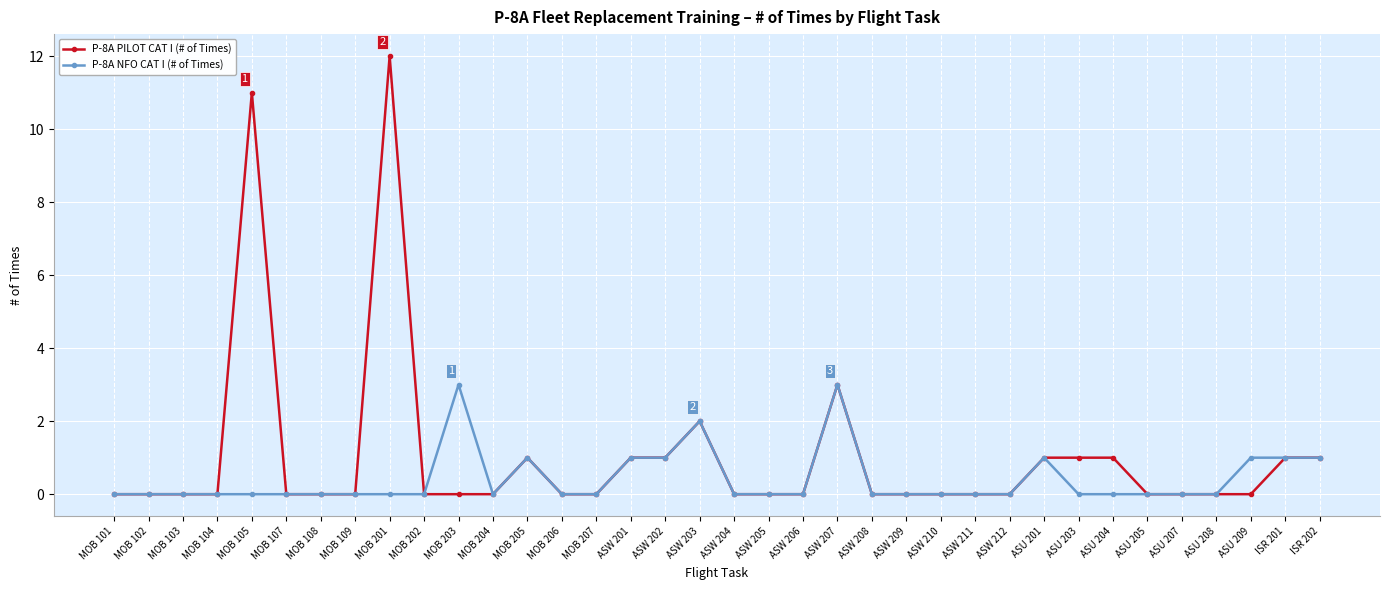

True or false: P-8A PILOT CAT I (# of Times) has more than 1 interior local peaks.

True